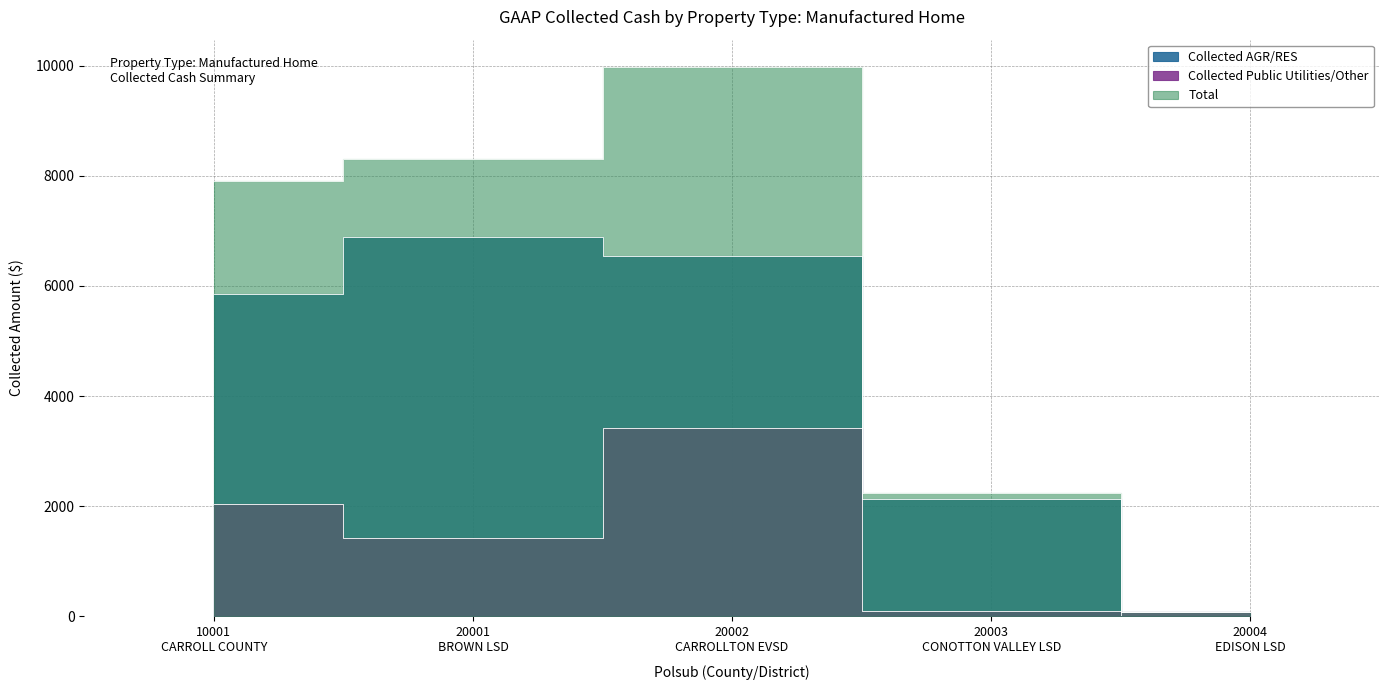

Rank the series by their maximum value, from lowest to highest.

Collected Public Utilities/Other, Collected AGR/RES, Total